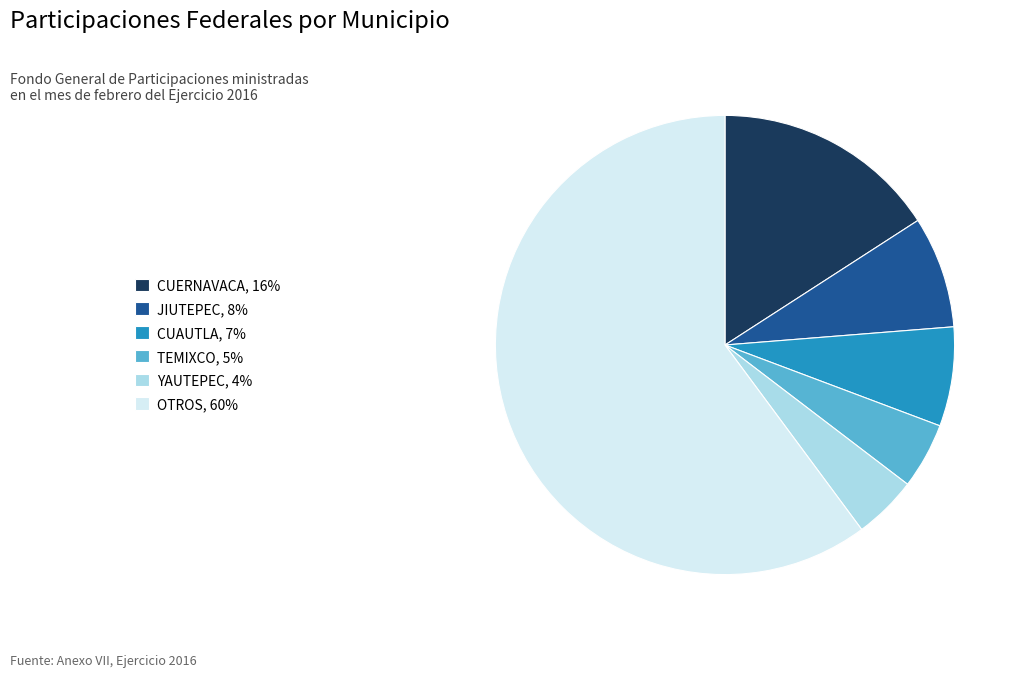

True or false: JIUTEPEC, 8% accounts for 22% of the total.

False